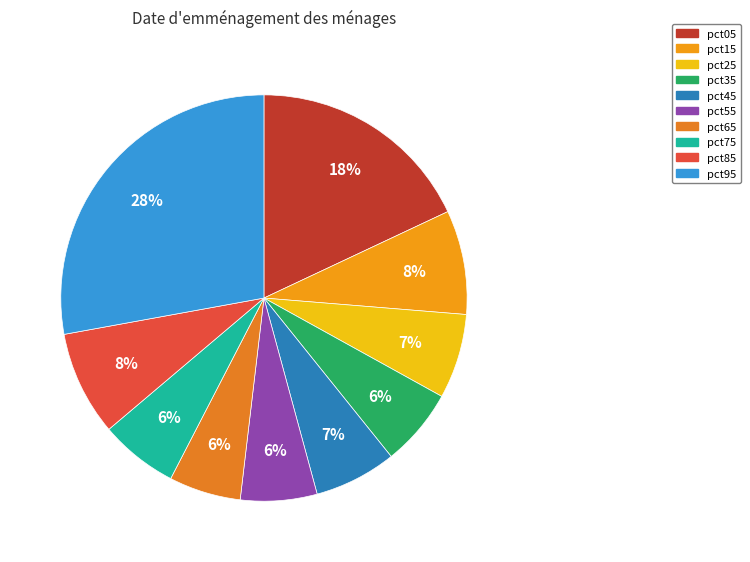

What is the largest slice in the pie chart?

pct95